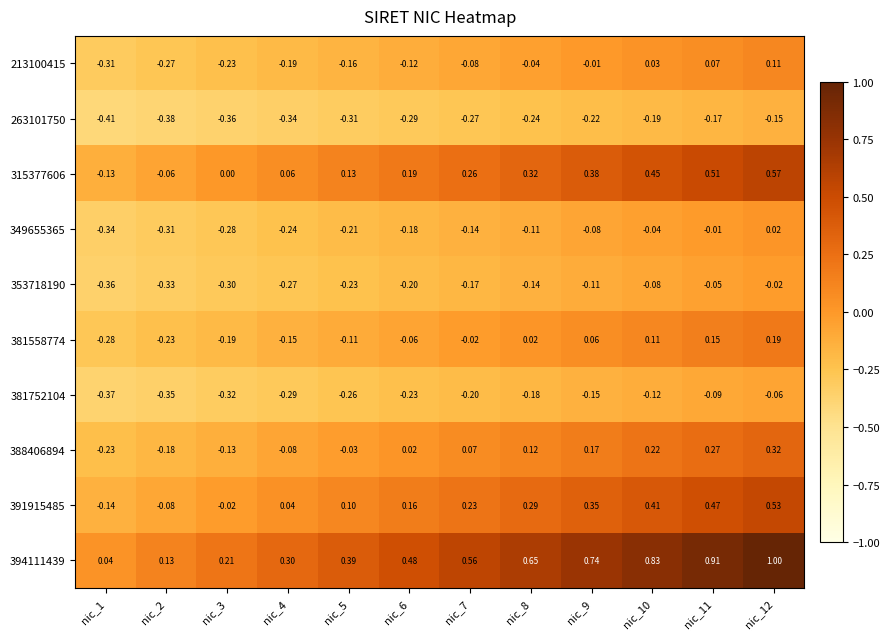

Is the value of 315377606 at nic_1 greater than the value of 263101750 at nic_2?

Yes